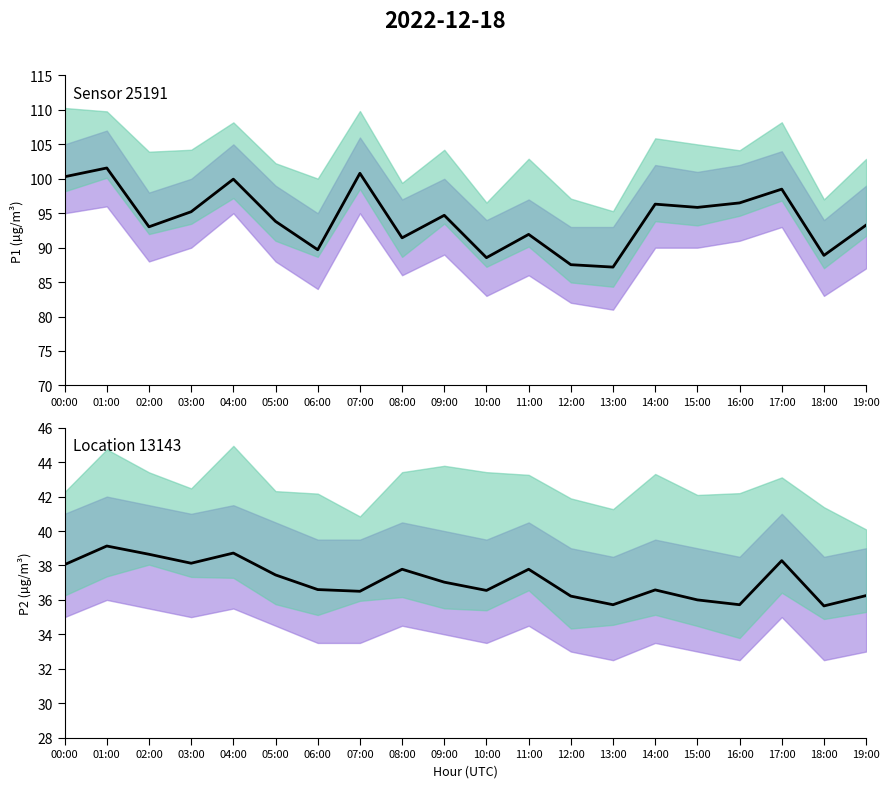

Is it true that P2 equals 9.5 at 01:00?

False